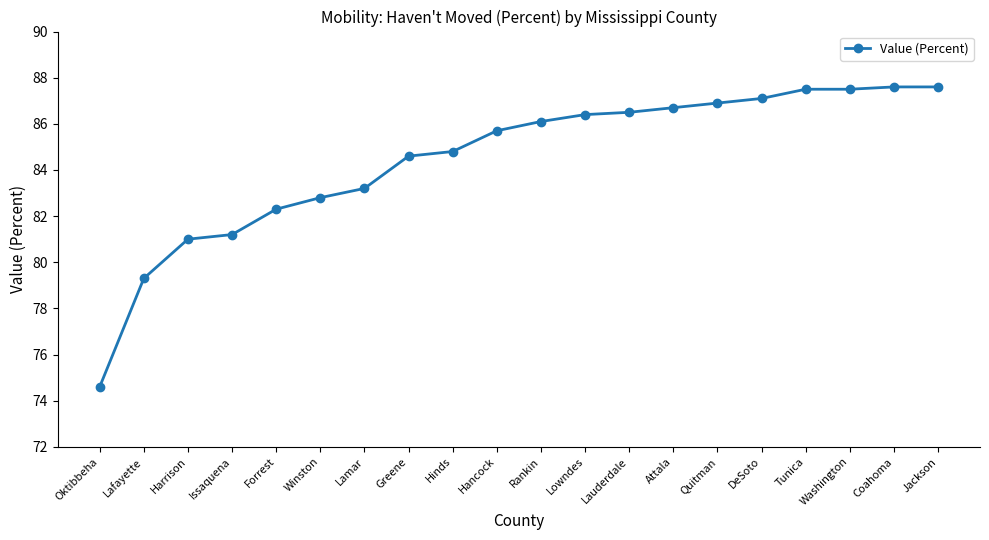

What is the minimum value shown in the chart?

74.6